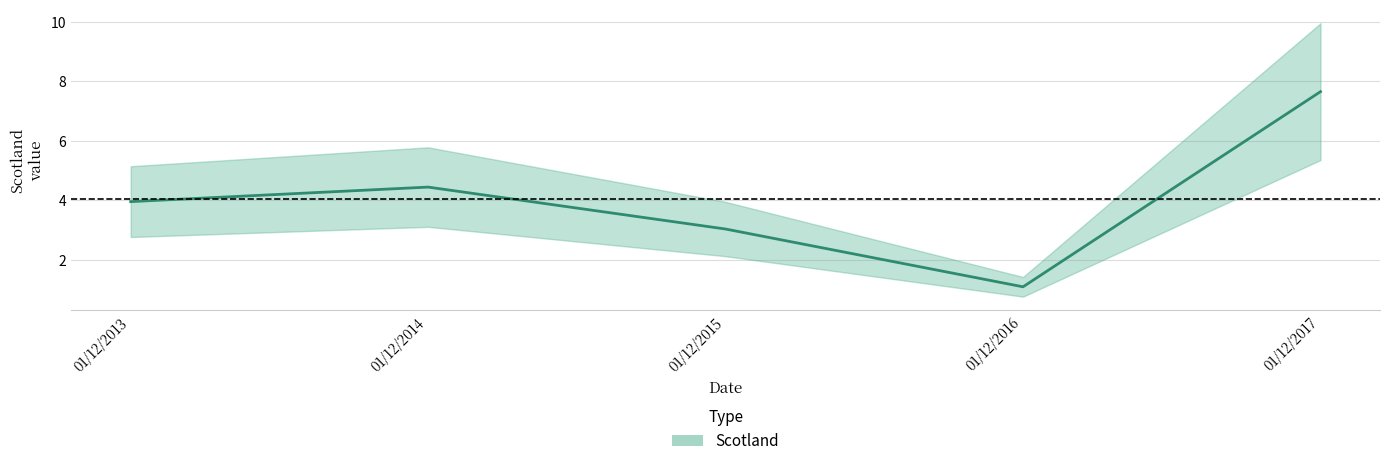

How many interior local peaks (higher than both neighbors) does the data have?

1